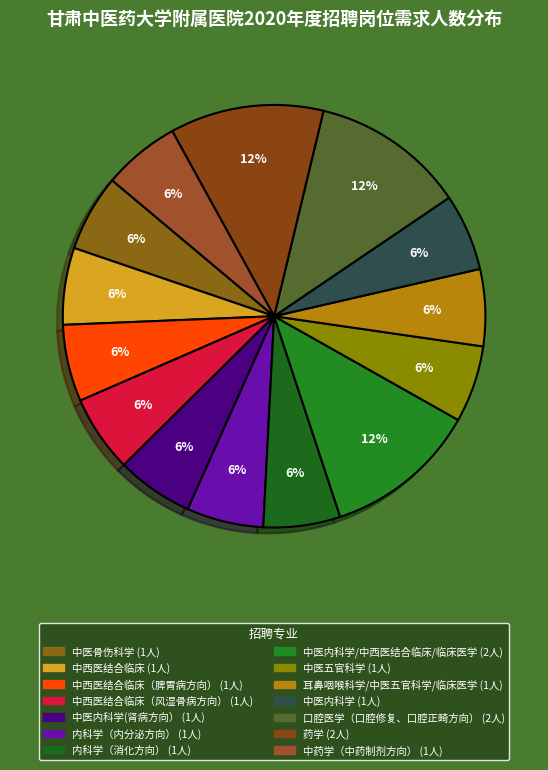

How many segments does this pie chart have?

14